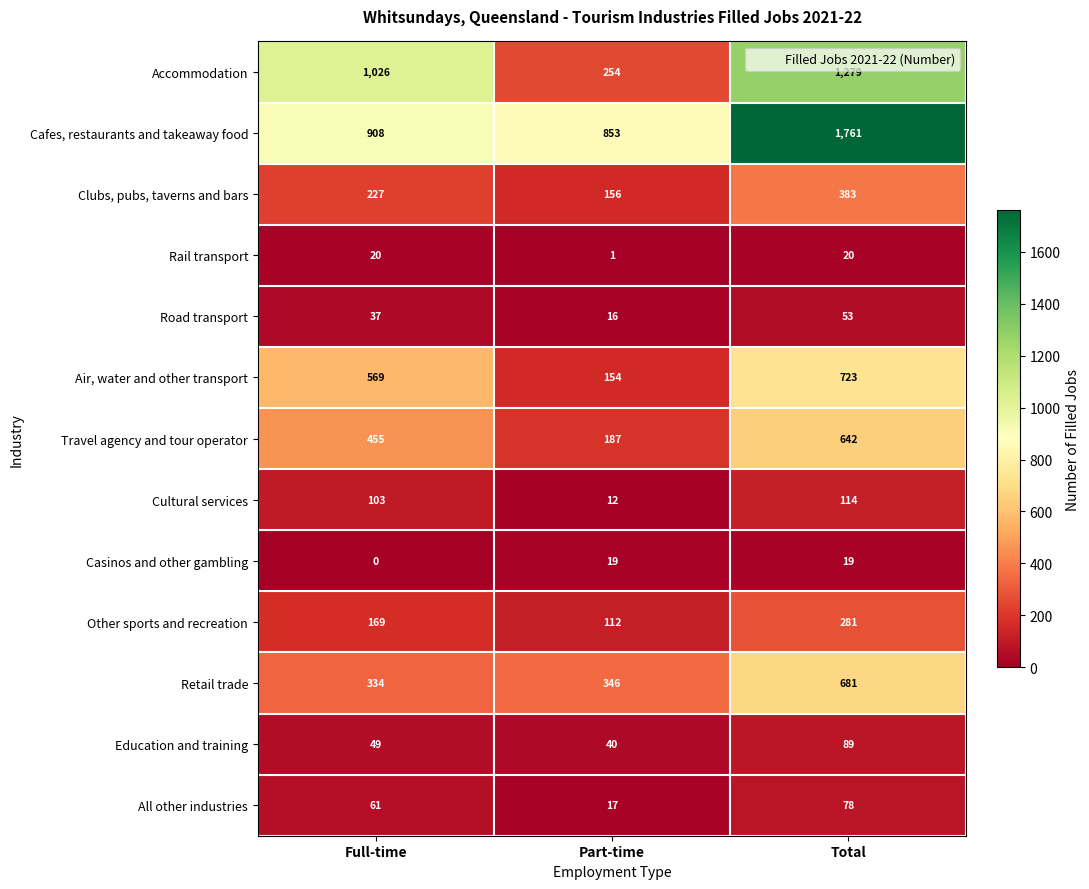

How many positive values does the Casinos and other gambling series have?

2